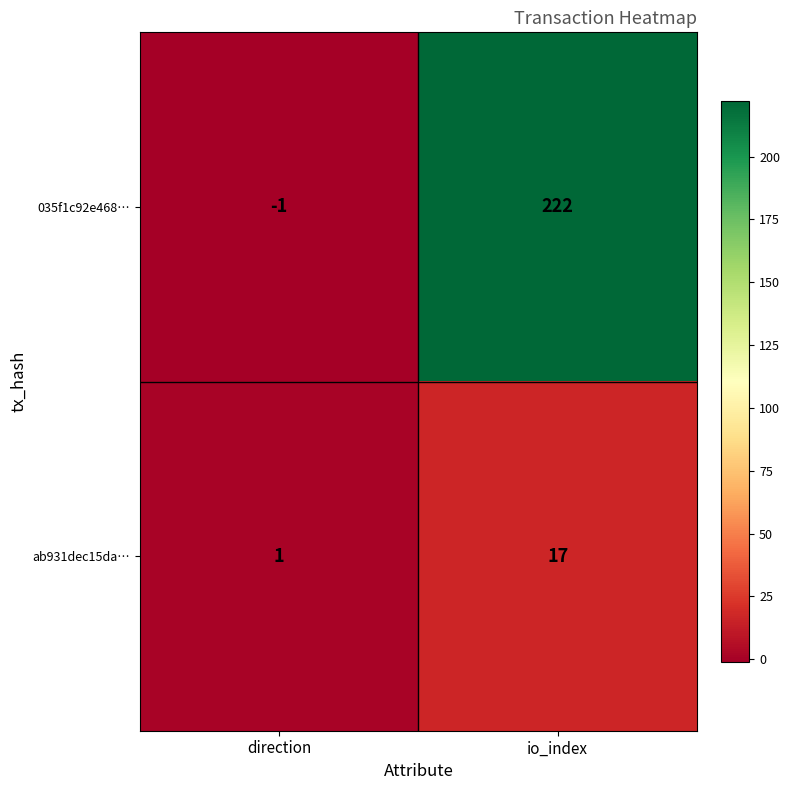

What is the sum of all ab931dec15da… values?

18